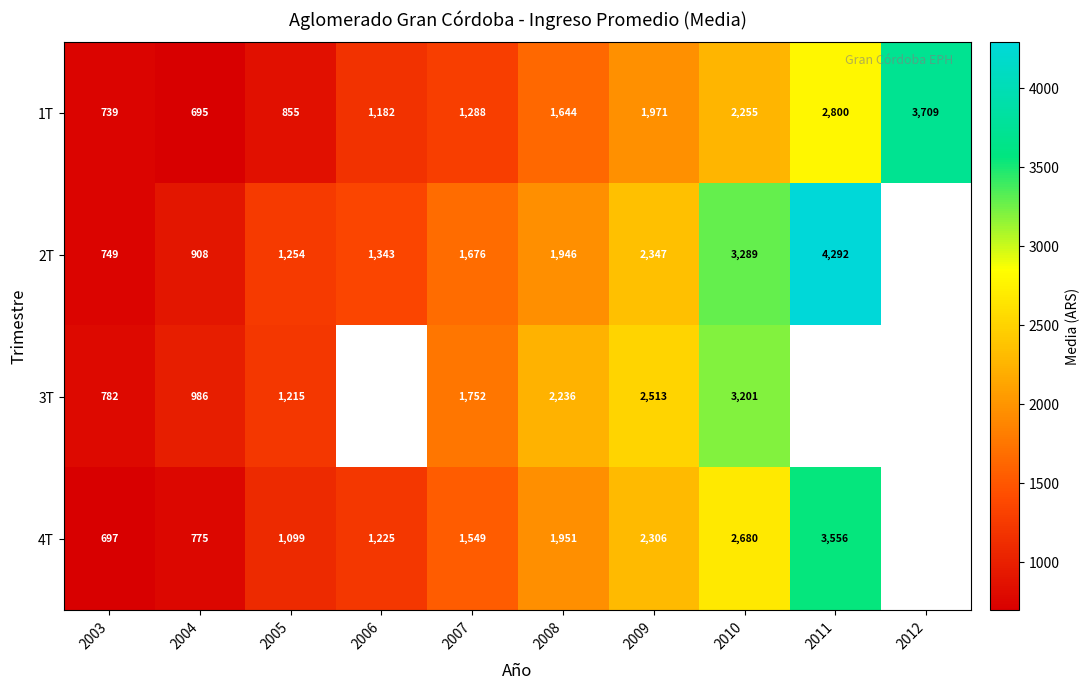

Is the value of 2T at 2006 greater than the value of 3T at 2005?

Yes